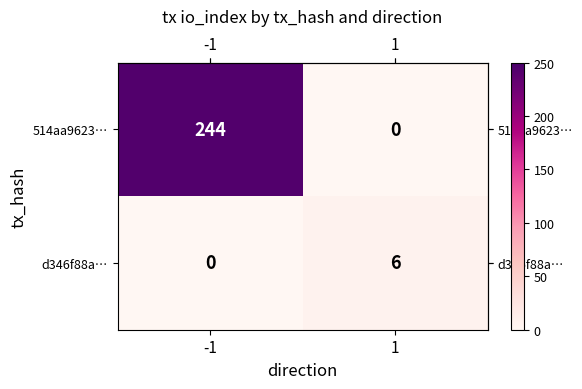

The d346f88a… series shows 6 at 1. True or false?

True